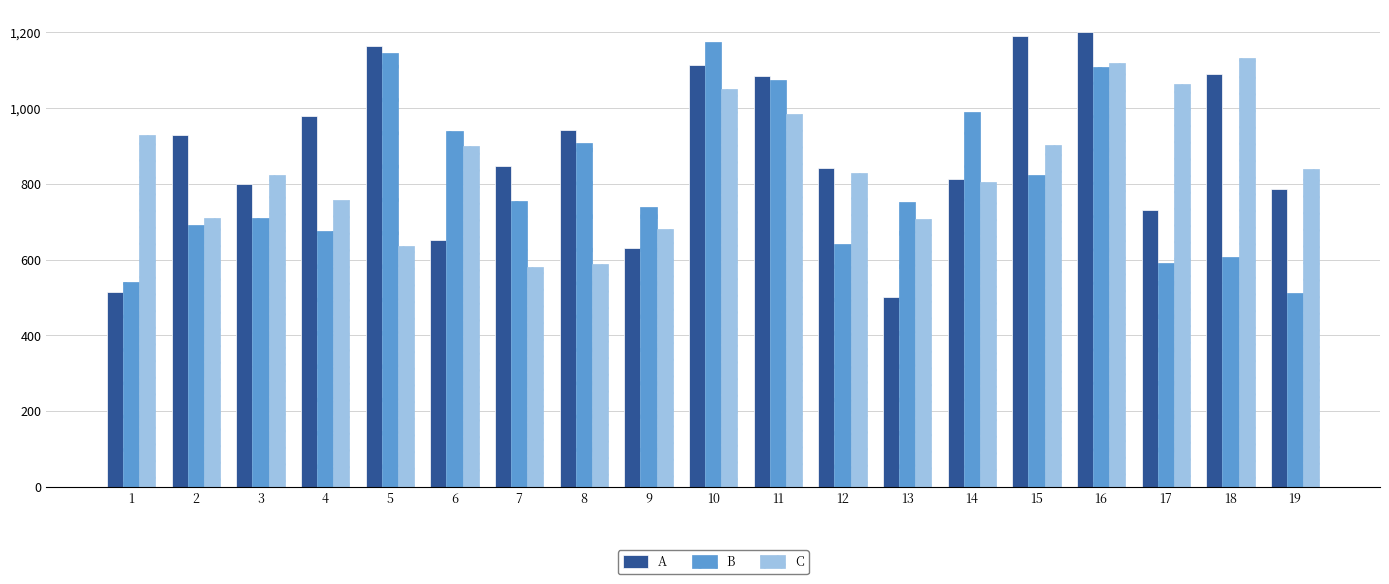

Count the number of categories in the chart.

19